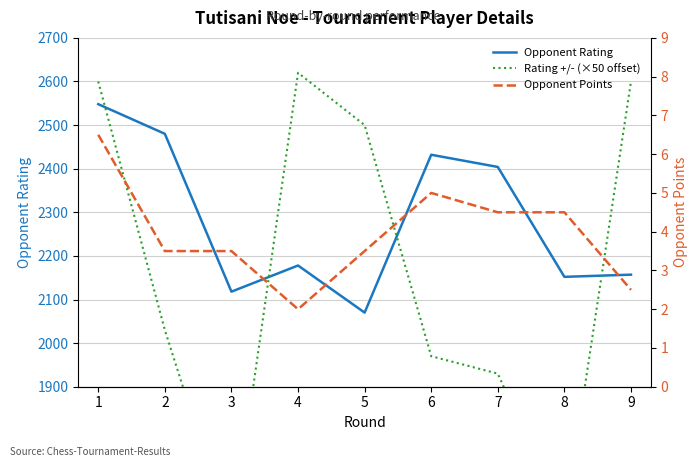

True or false: Opponent Rating and Opponent Points intersect in this chart.

False